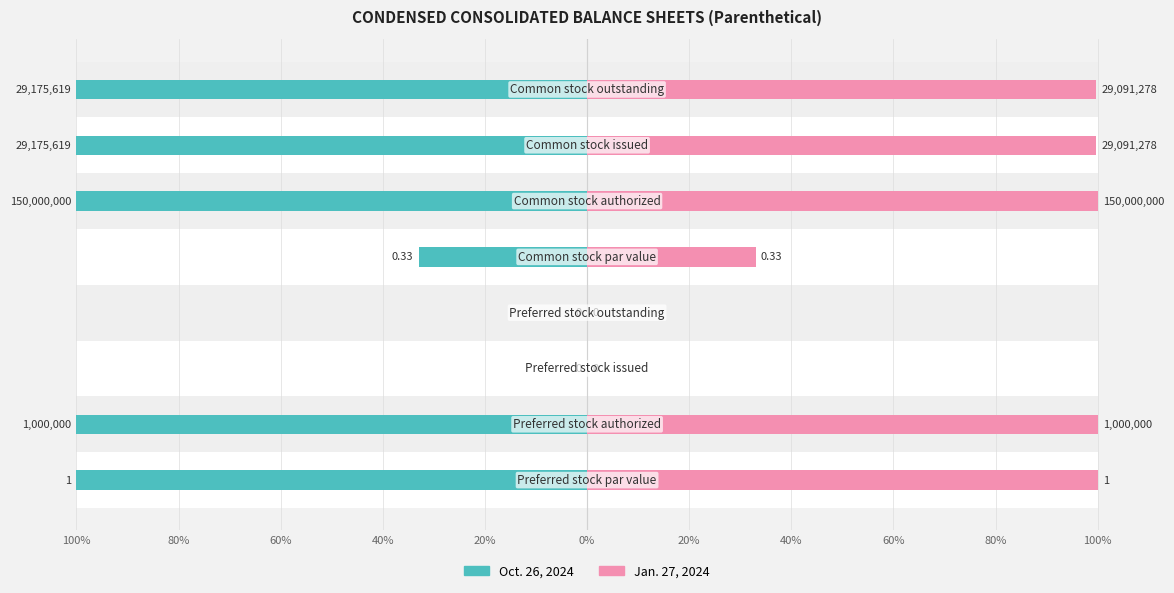

What is the difference between the Jan. 27, 2024 values at 40% and 0%?

0.3